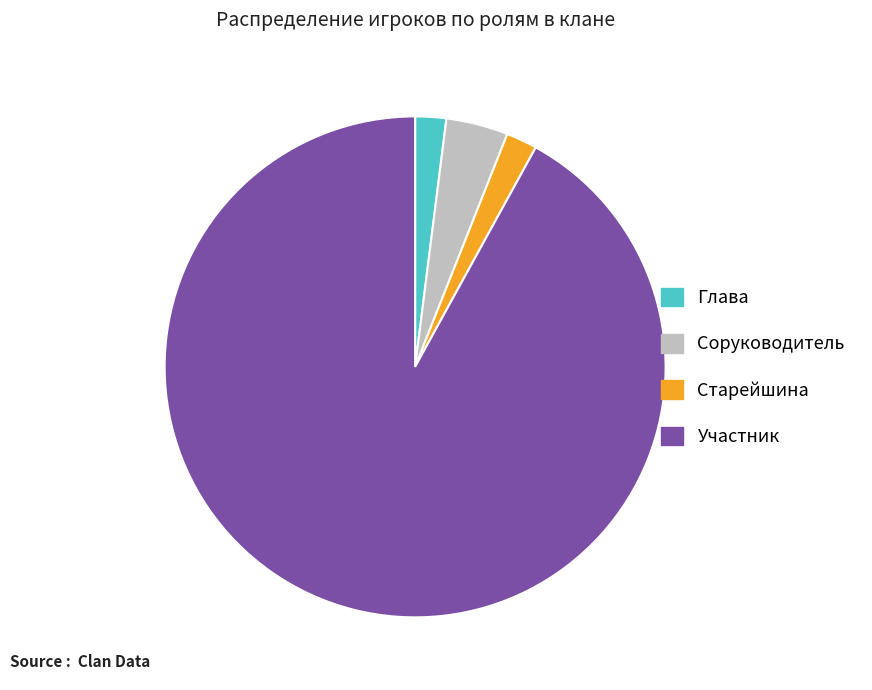

Which category accounts for the majority?

Участник